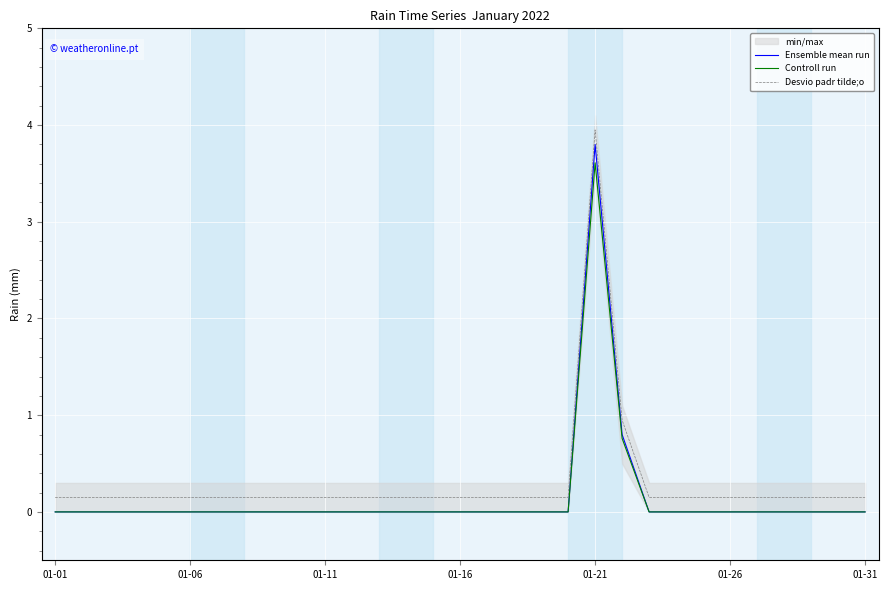

How many categories are shown in the chart?

31